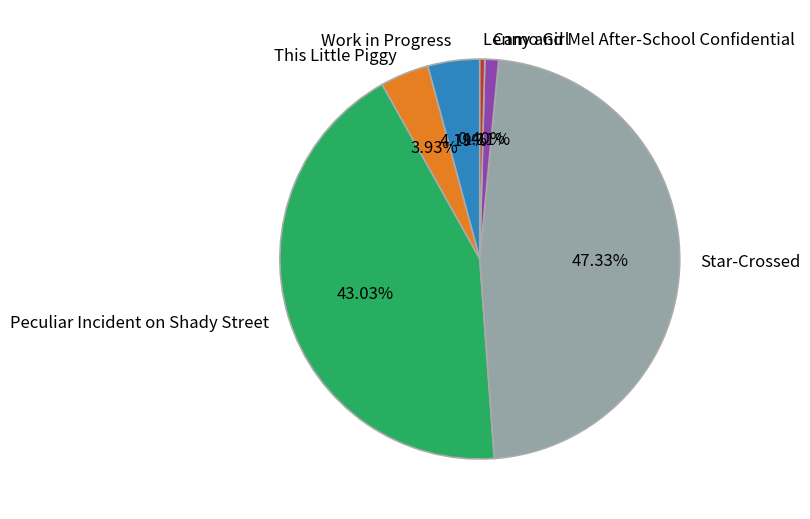

What is the largest slice in the pie chart?

Star-Crossed